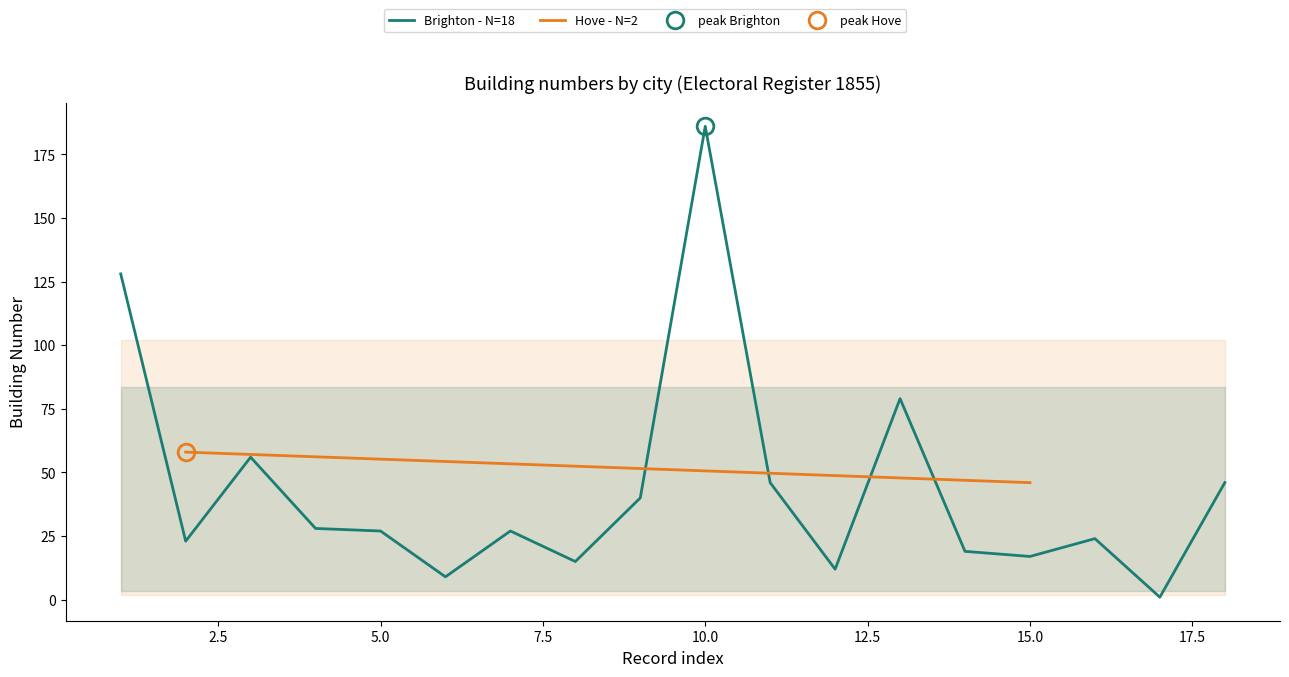

What is the value of the 16th point from the left?

24